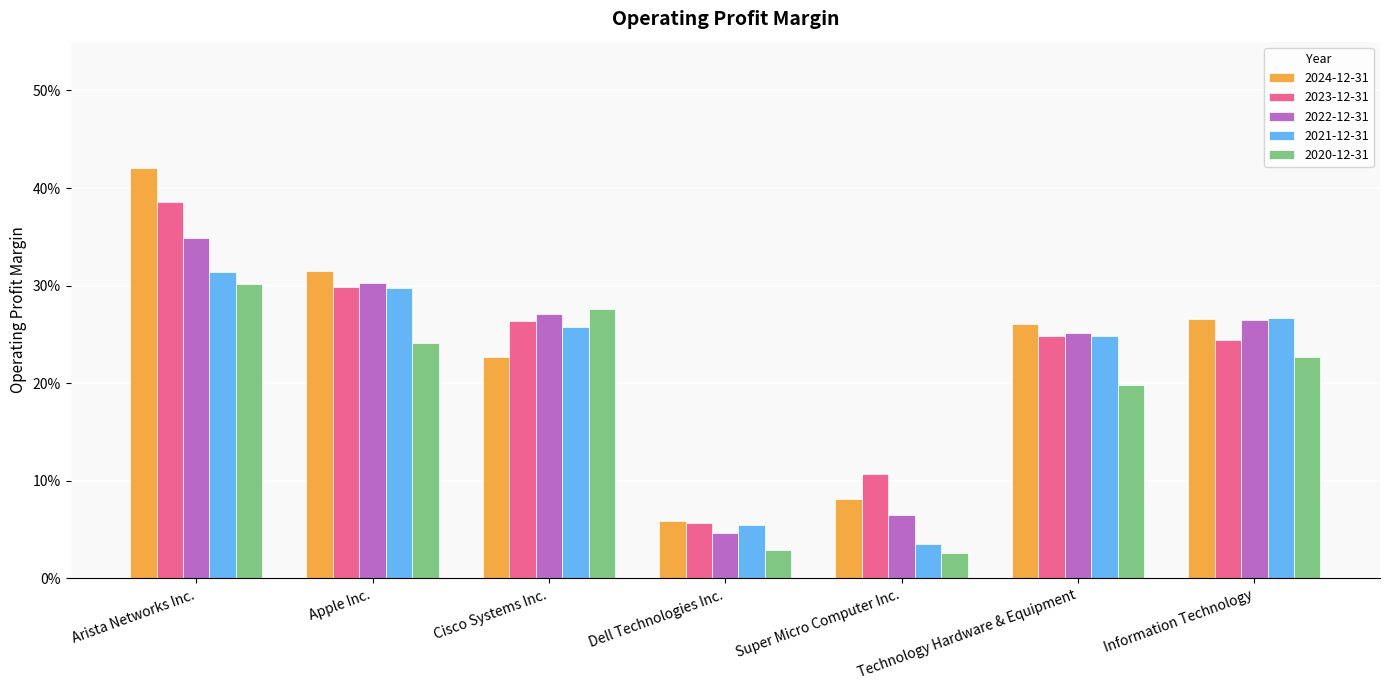

What are all the series names shown in the legend?

2024-12-31, 2023-12-31, 2022-12-31, 2021-12-31, 2020-12-31